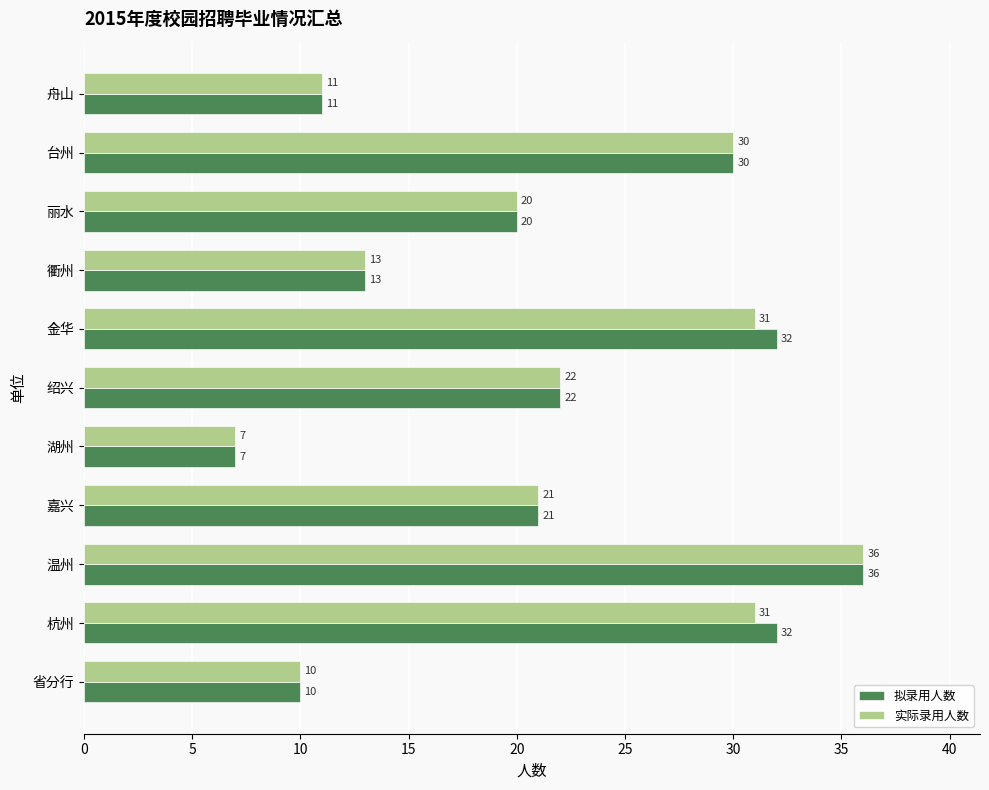

What is the approximate value of 拟录用人数 at 温州, to the nearest 5?

35